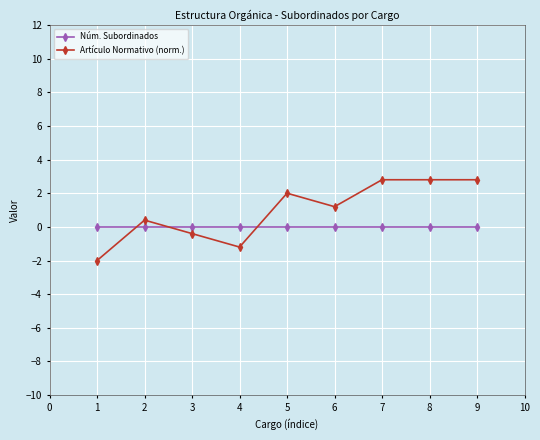

Rank the series by their average value, from lowest to highest.

Núm. Subordinados, Artículo Normativo (norm.)